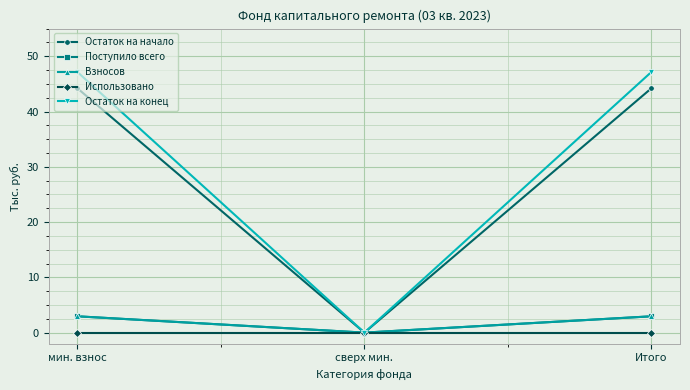

Which series has the largest total across all categories?

Остаток на конец